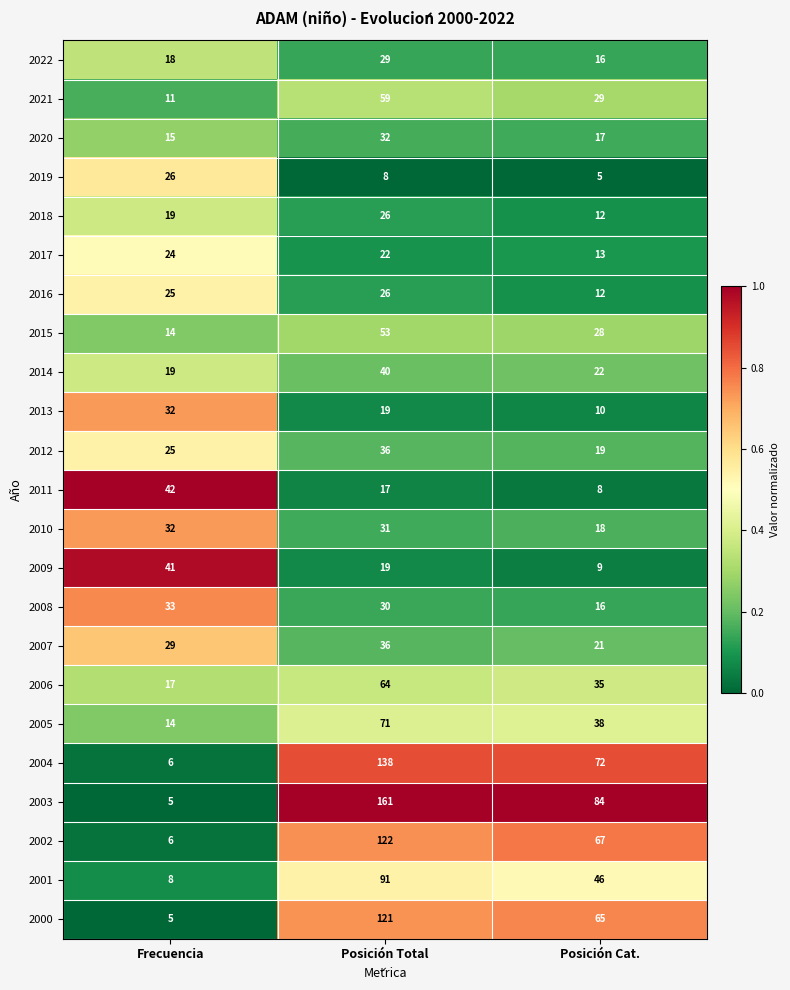

Is it true that 2020 equals 7 at Frecuencia?

False